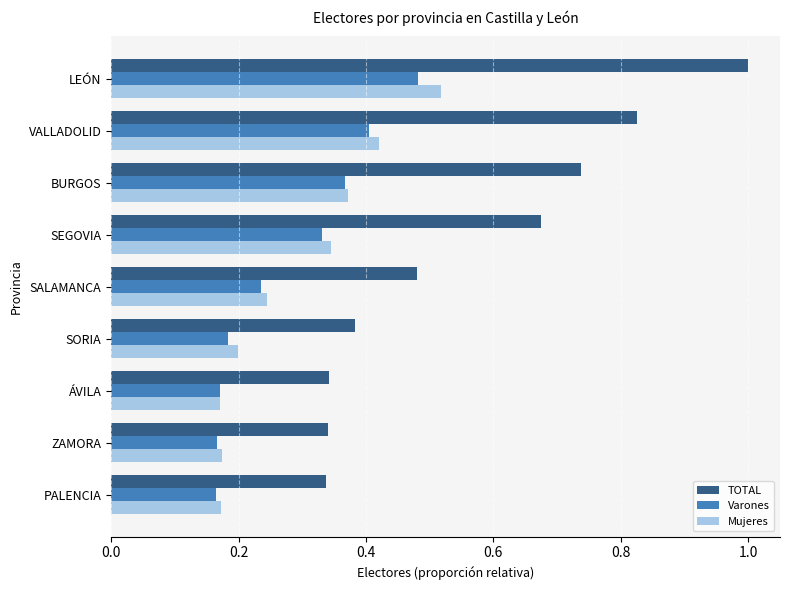

What is the average value of the TOTAL series?

0.6